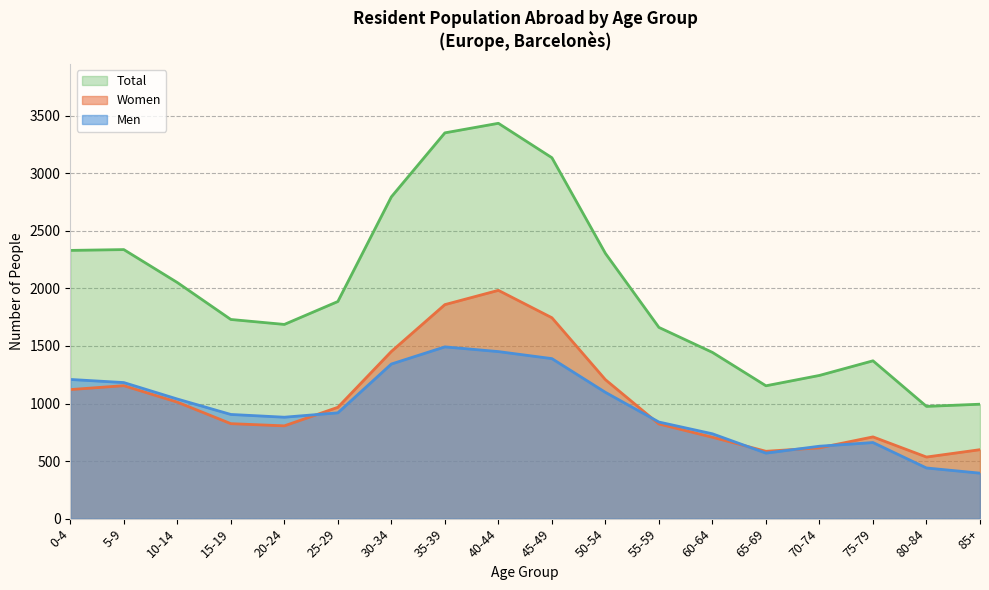

What is the difference between the maximum and minimum values in the Total series?

2459